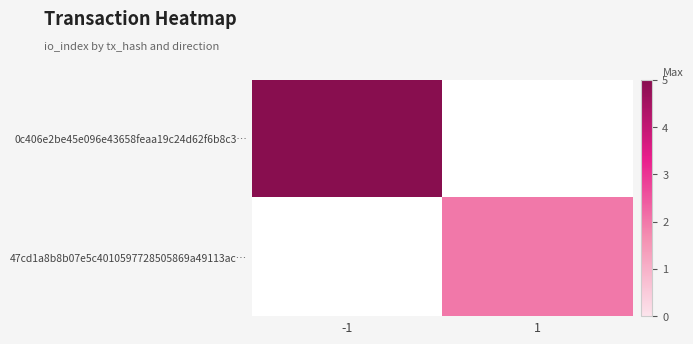

Reading left to right, extract all data points from this chart.

0c406e2be45e096e43658feaa19c24d62f6b8c3…: -1=5	1=0
47cd1a8b8b07e5c4010597728505869a49113ac…: -1=0	1=2